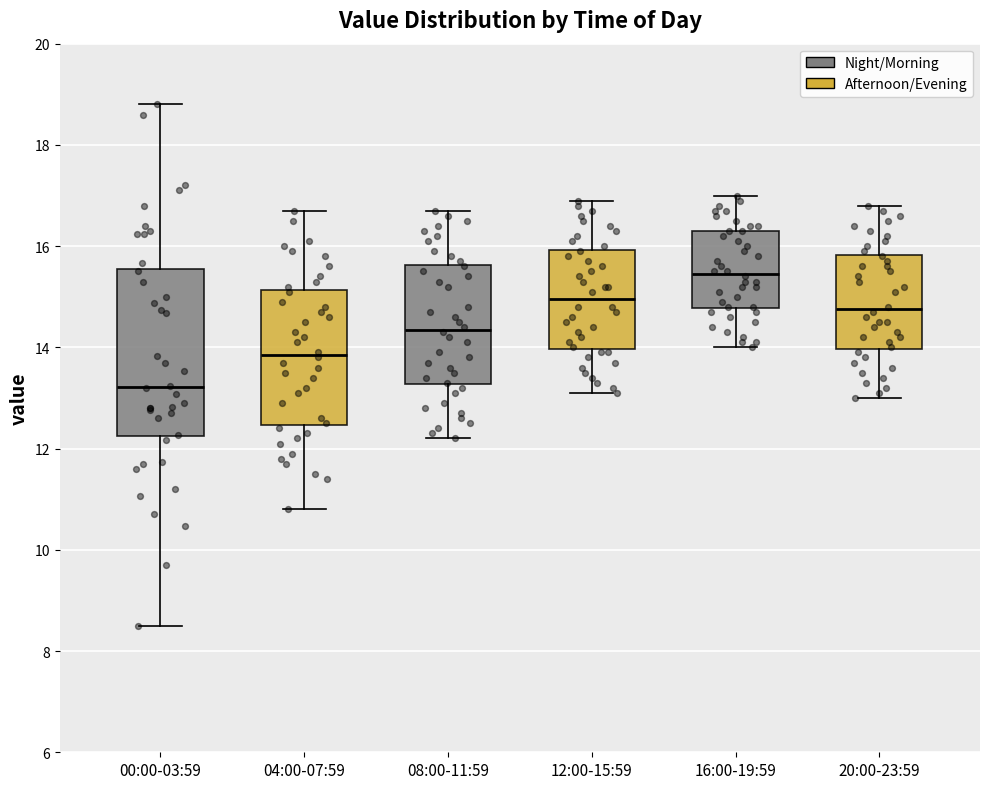

Where is the upper edge of the box for 20:00-23:59 on the y-axis? The values are not printed on the chart, so give them approximately, as read against the axis.

15.8